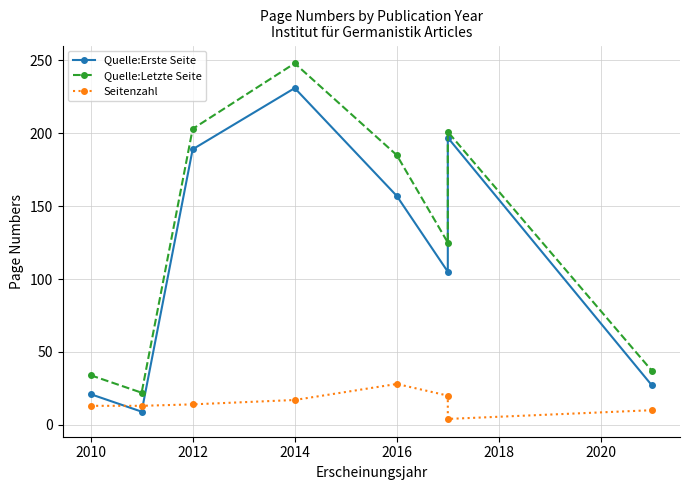

At how many categories does at least one series exceed 105?

5